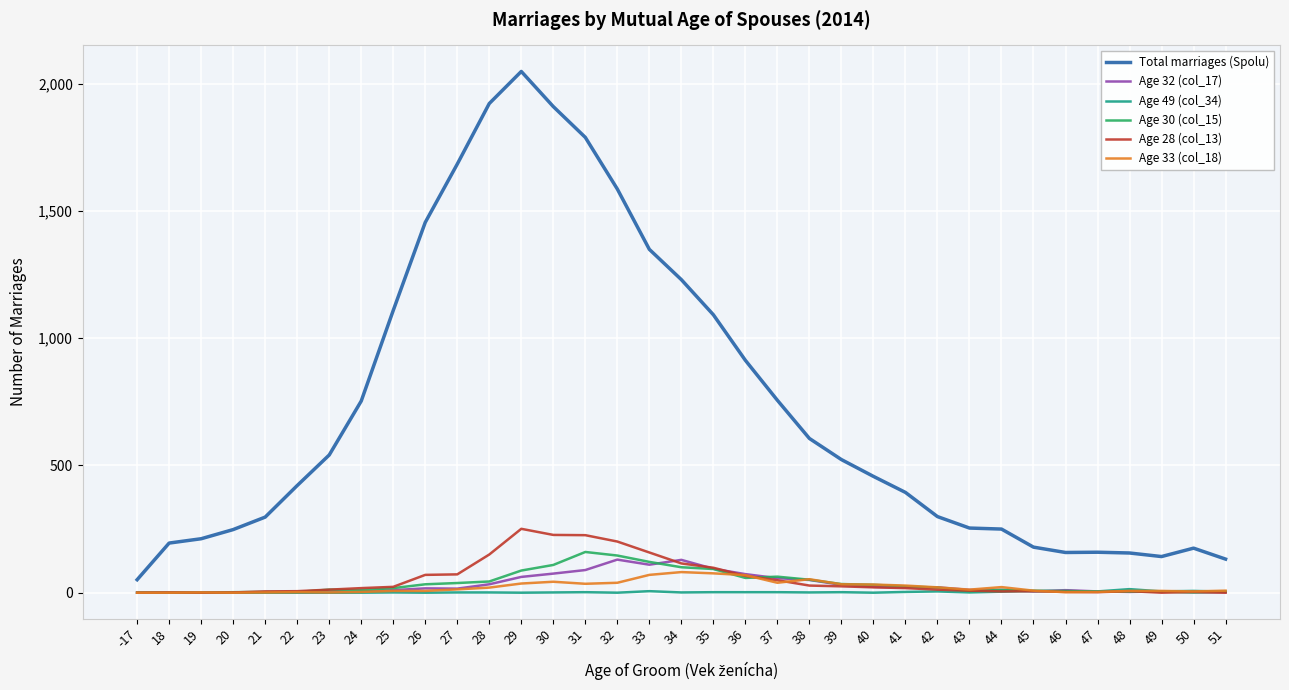

Between 37 and 45, which series saw the biggest shift?

Total marriages (Spolu)